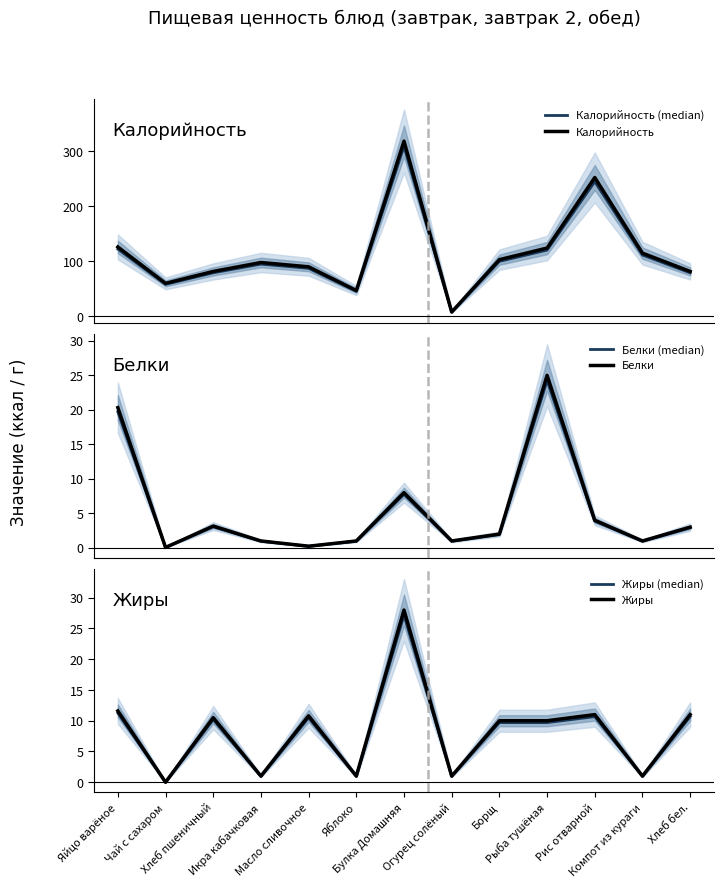

Which series changed the most between Чай с сахаром and Булка Домашняя?

Калорийность